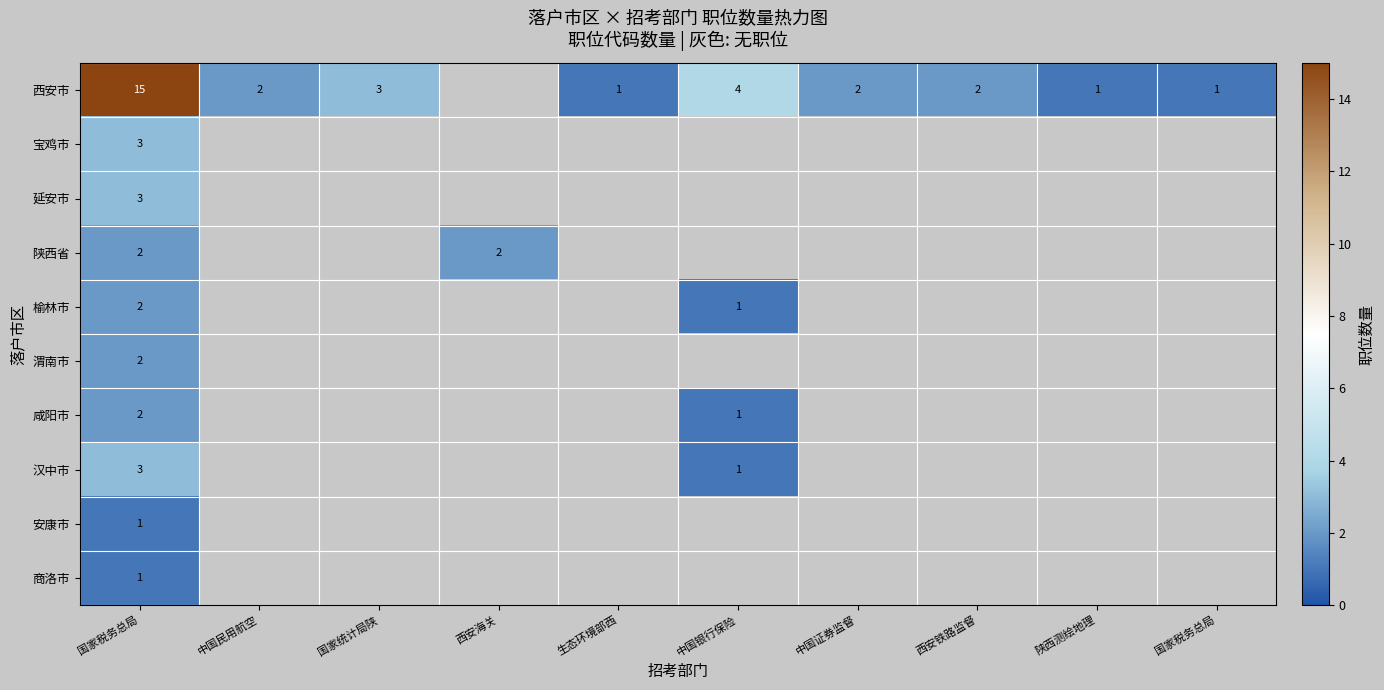

What is the difference between the maximum and minimum values in the 西安市 series?

14.0